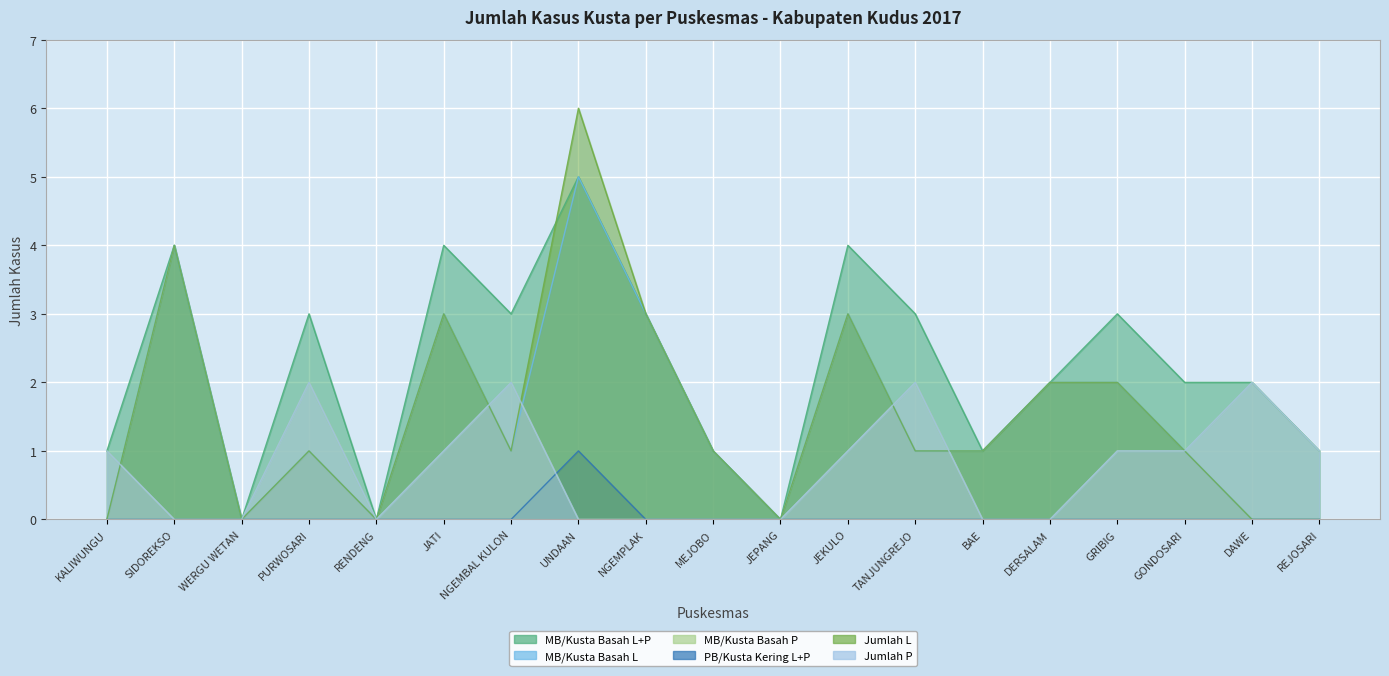

What are all the series names shown in the legend?

MB/Kusta Basah L+P, MB/Kusta Basah L, MB/Kusta Basah P, PB/Kusta Kering L+P, Jumlah L, Jumlah P